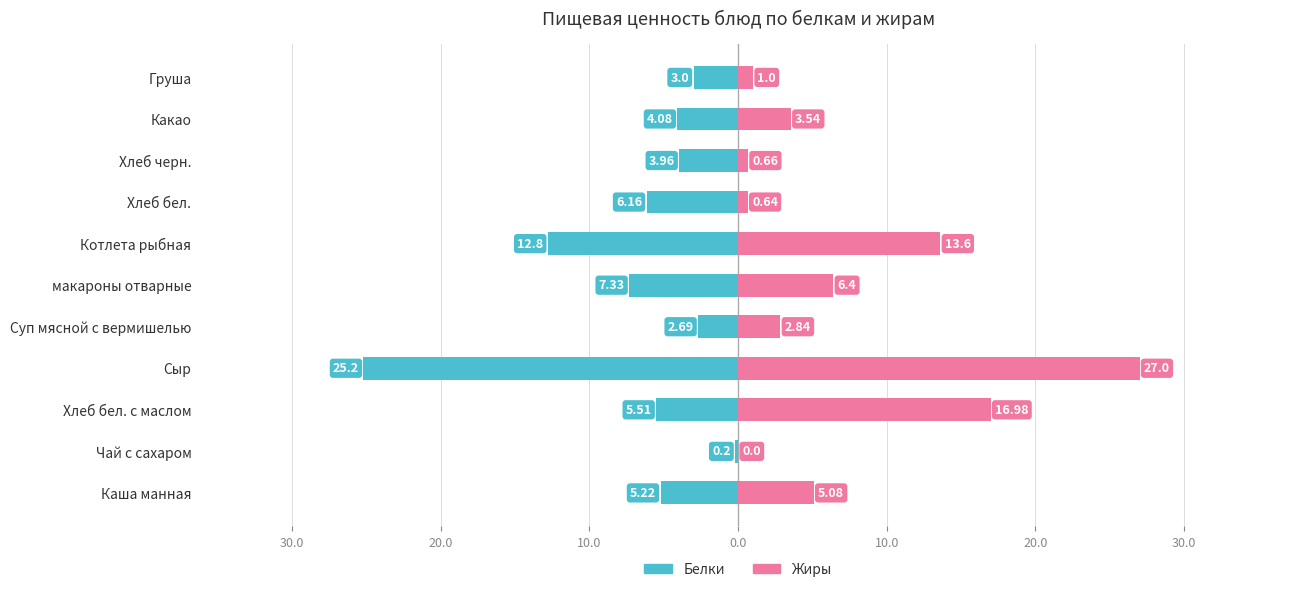

Between макароны отварные and Хлеб черн., which is larger?

Хлеб черн.